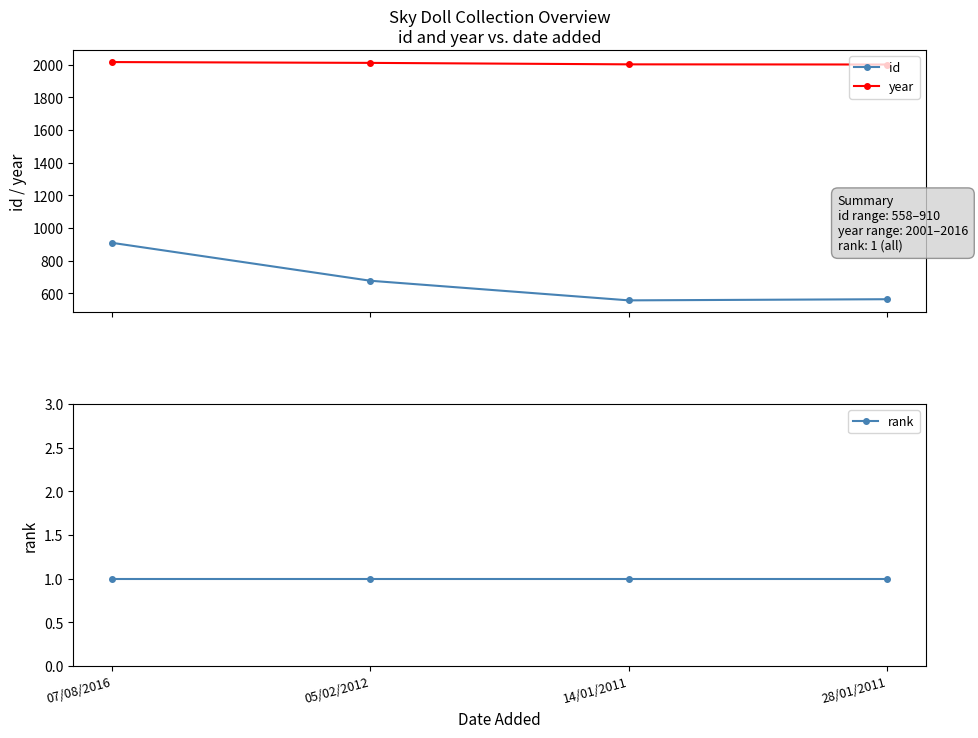

At 28/01/2011, list the series in order from smallest to largest.

rank, id, year